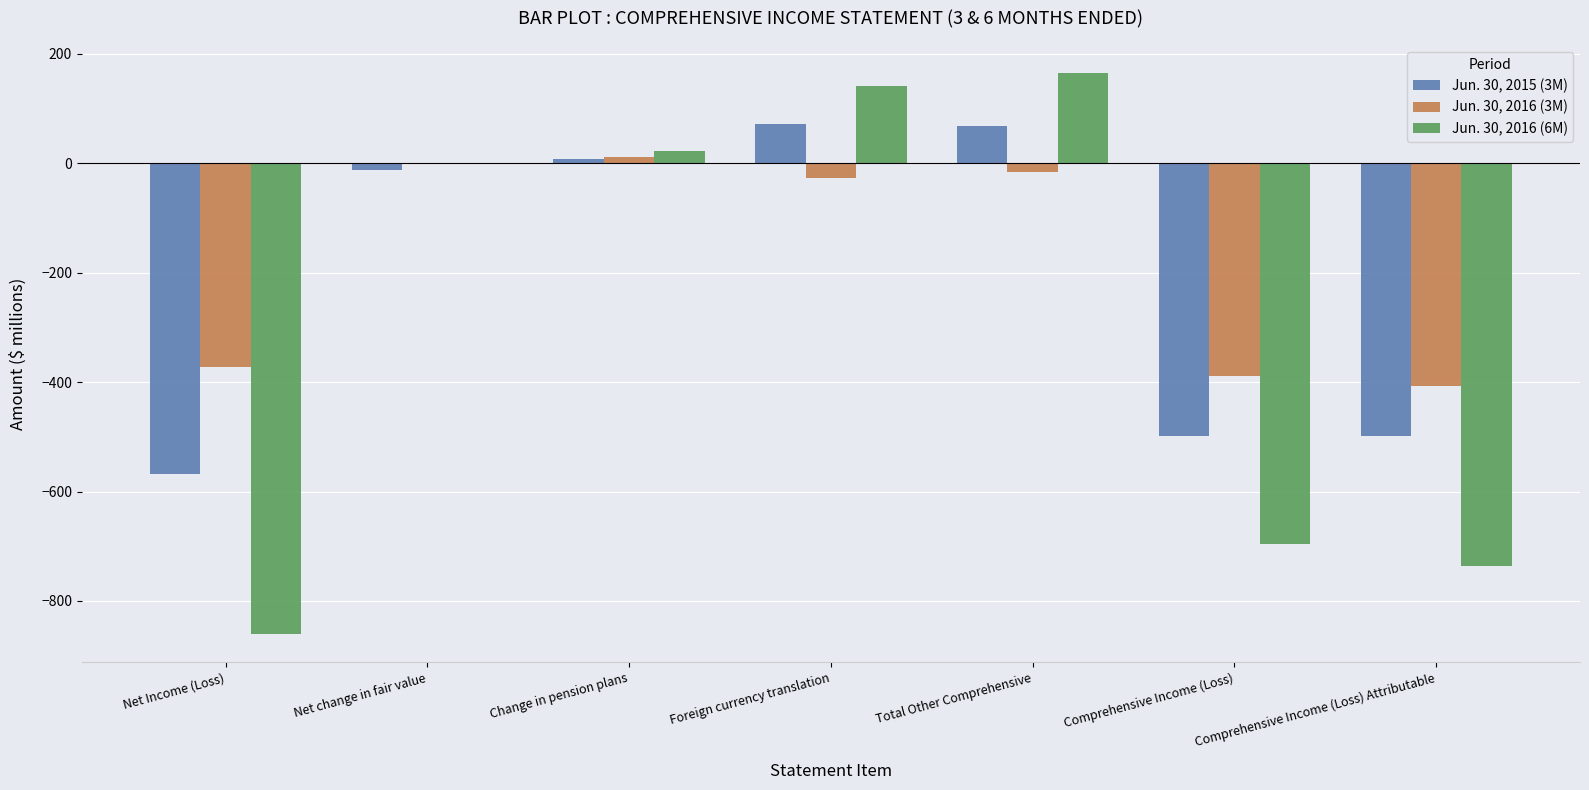

Which series has the largest range (max minus min)?

Jun. 30, 2016 (6M)